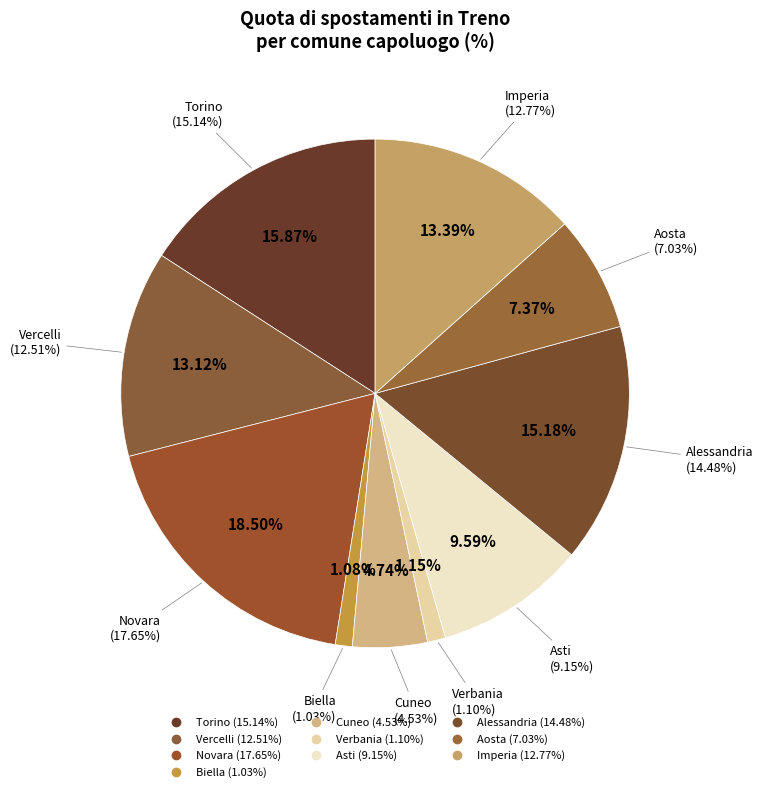

To the nearest percent, what portion does Asti represent?

10%